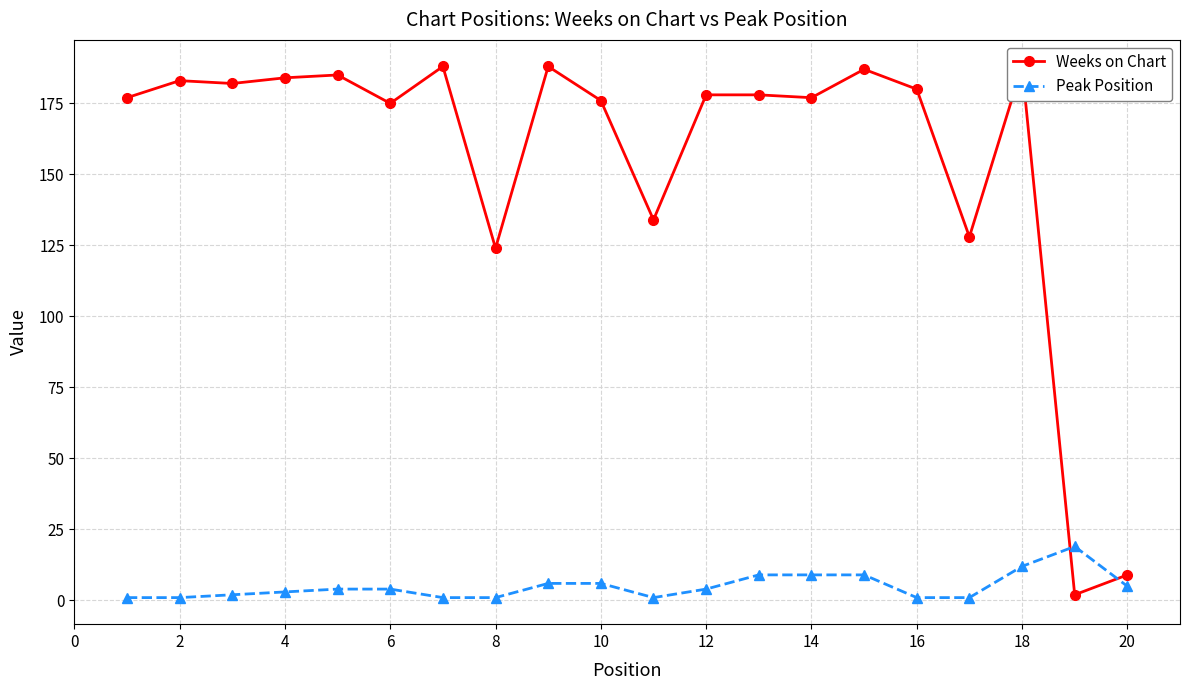

How many data points in Weeks on Chart are above 178?

9